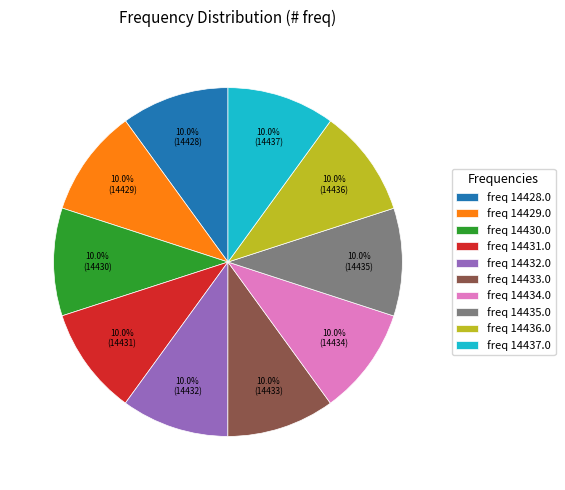

Is freq 14430.0 the majority of the pie?

No